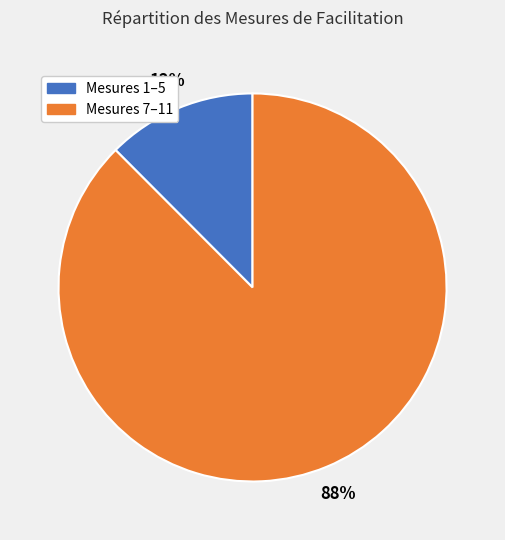

Count the number of slices in the pie.

2